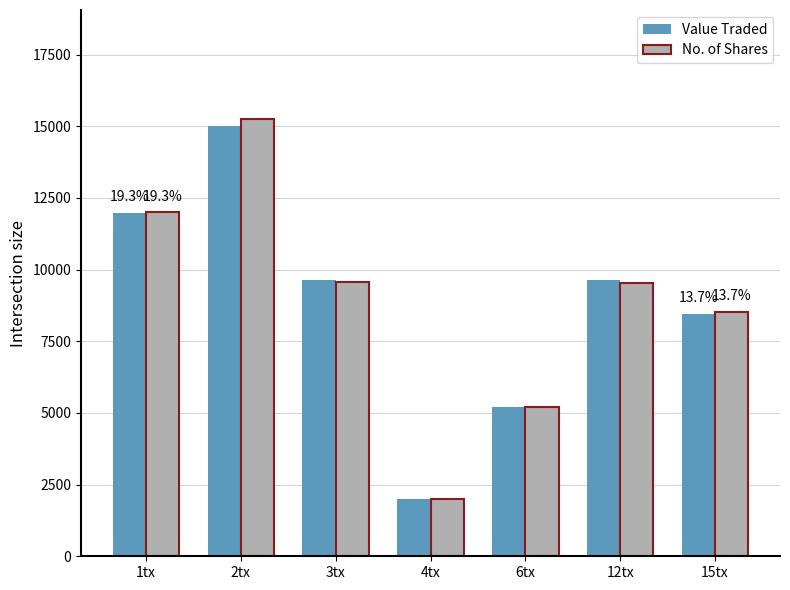

Which series has the largest range (max minus min)?

No. of Shares